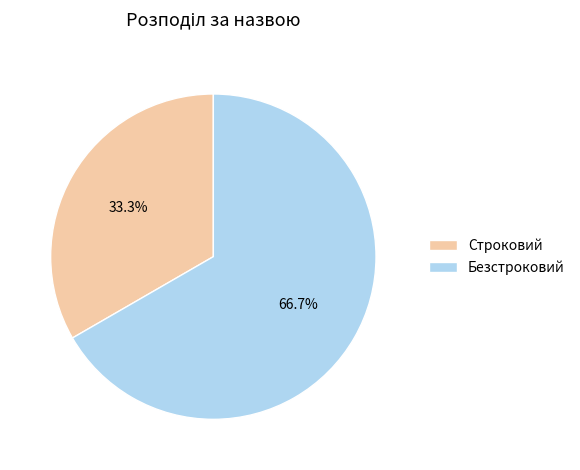

What percentage do Безстроковий and Строковий together represent?

100.0%